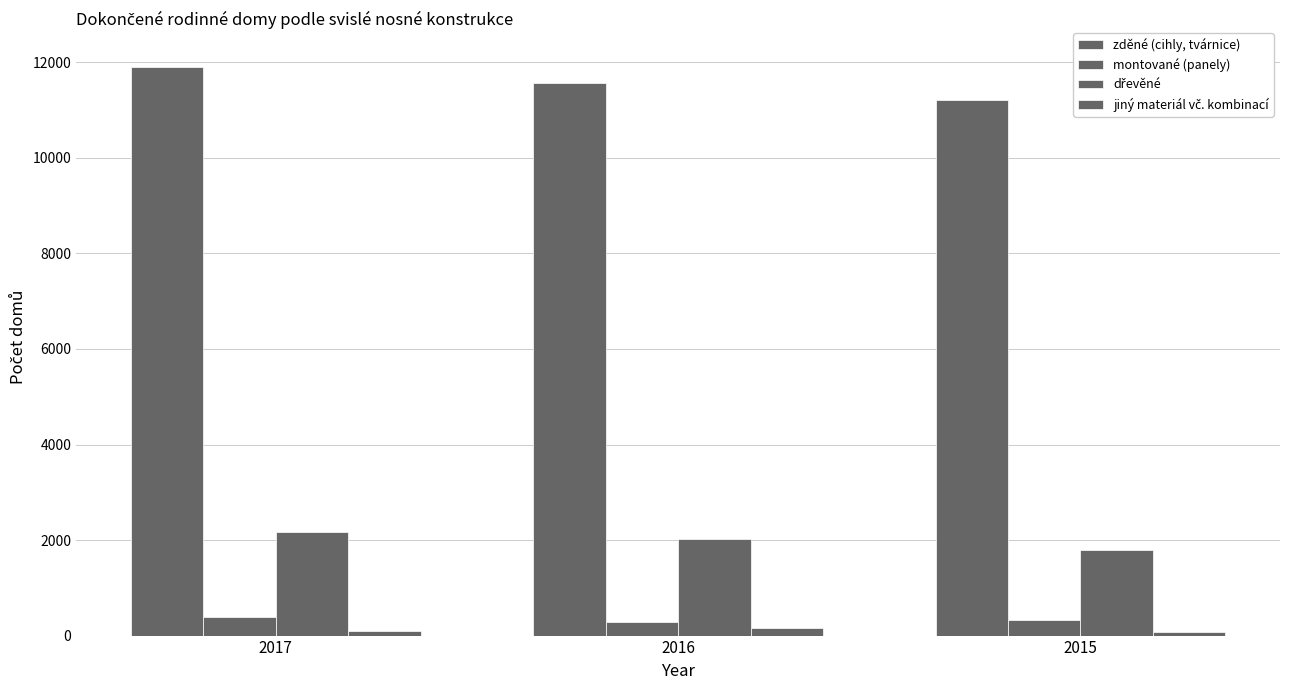

Which series has the widest spread of values?

zděné (cihly, tvárnice)